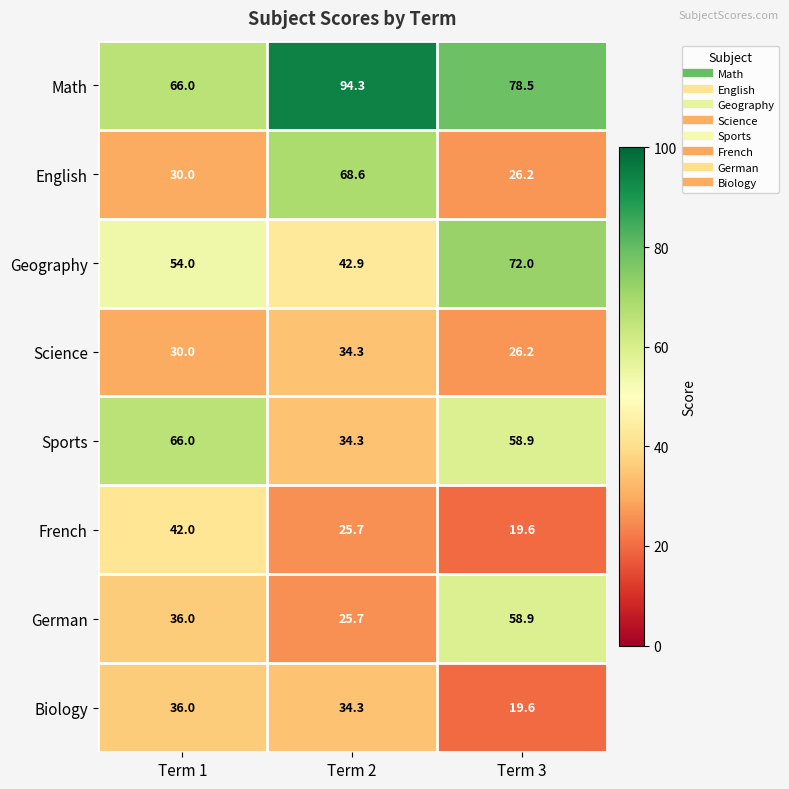

Which series changed the most between Term 2 and Term 3?

English